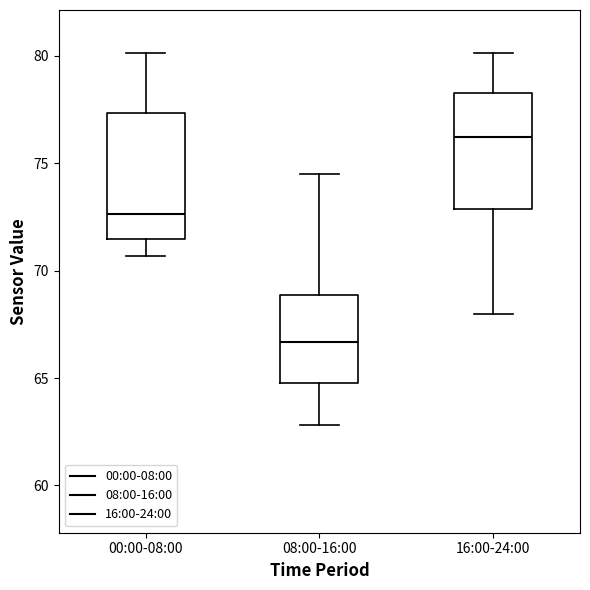

Where does the upper whisker of the box for 16:00-24:00 end on the y-axis? The values are not printed on the chart, so give them approximately, as read against the axis.

80.0